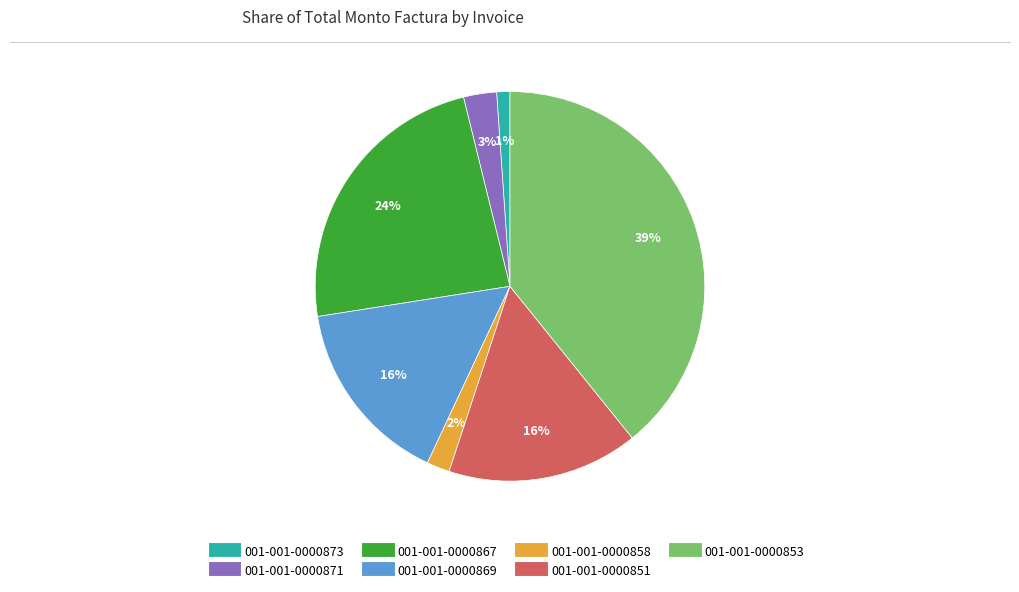

Approximately how many times larger is the value at 001-001-0000851 compared to 001-001-0000853?

0.4